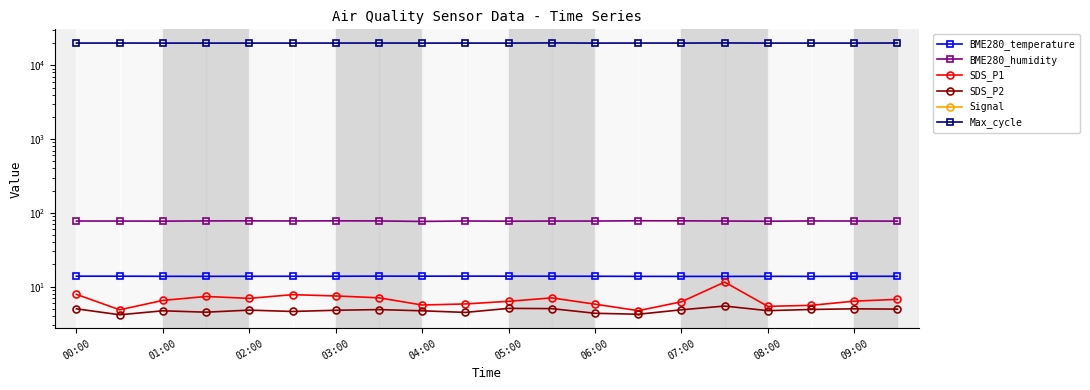

What is the spread (max minus min) of values at 01:00?

20133.0